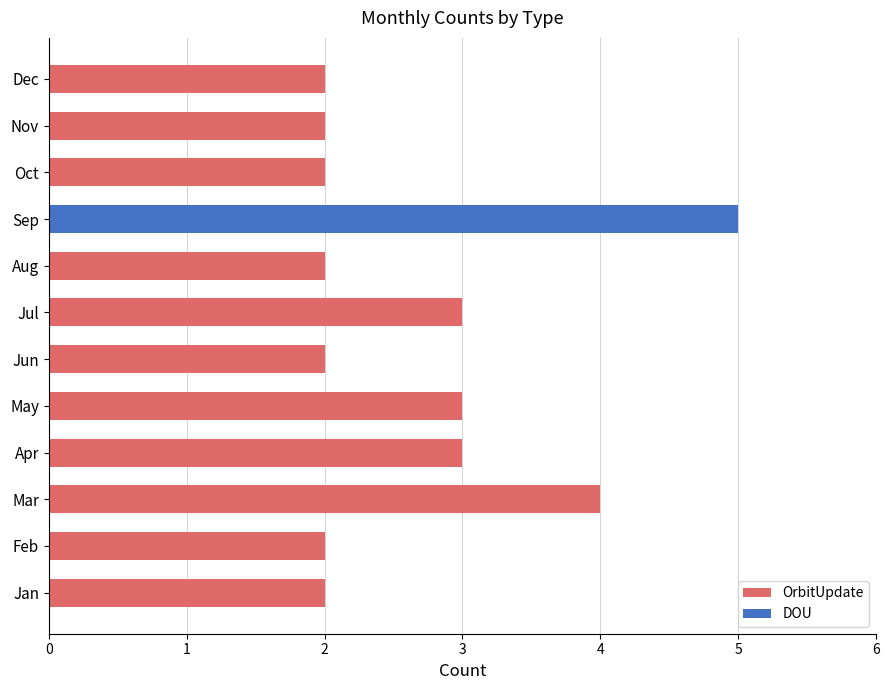

True or false: the data shows 1 at Aug.

False